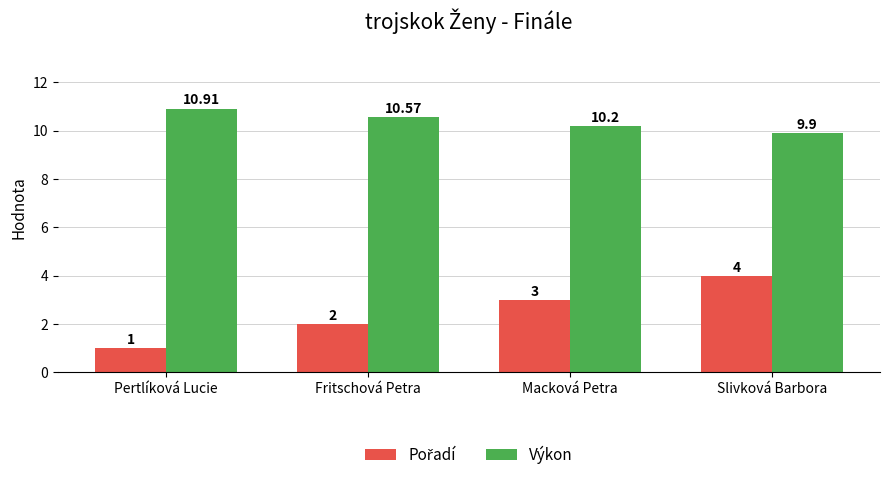

Read the Výkon value at Macková Petra.

10.2